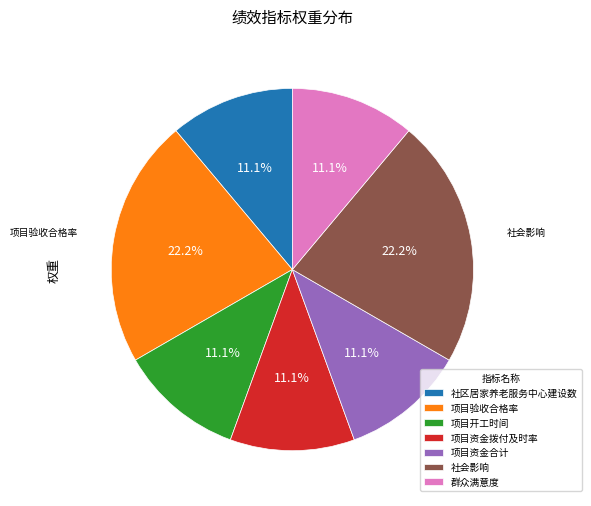

How many segments does this pie chart have?

7